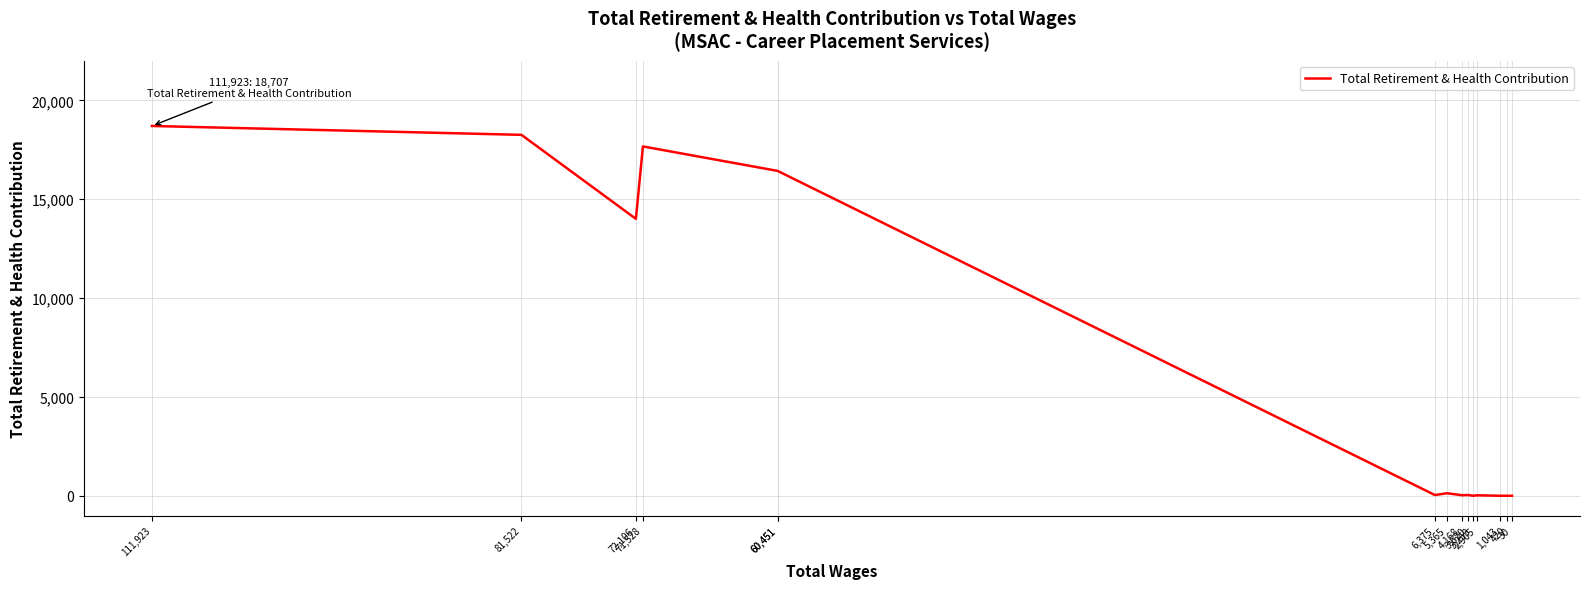

What is the value of the 10th point from the left?

37